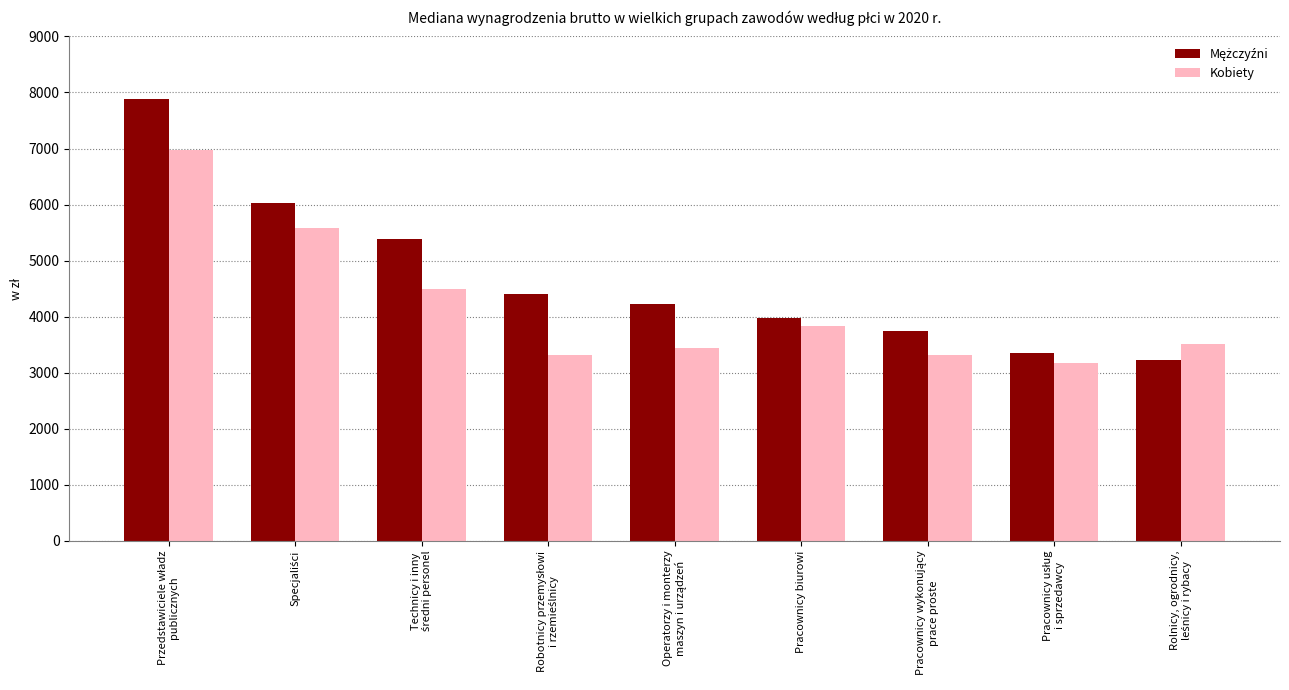

True or false: Kobiety has a value of 1399.6 at Pracownicy biurowi.

False